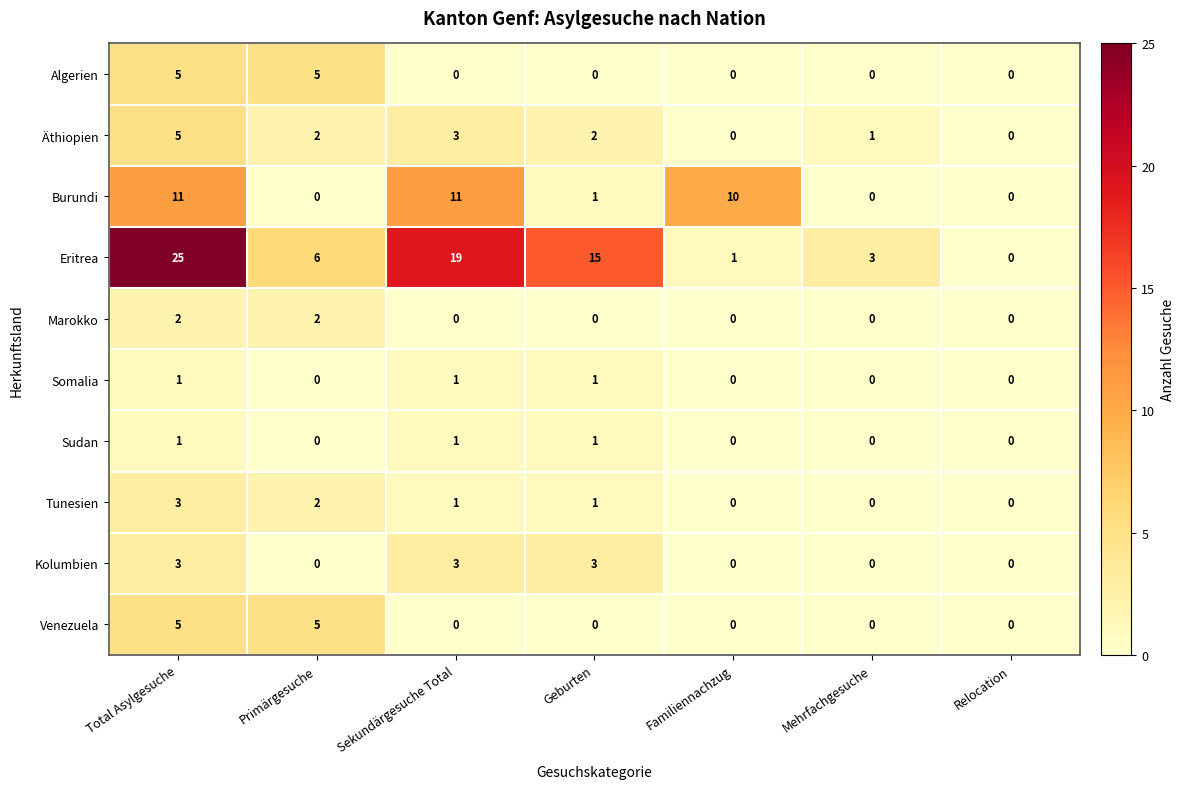

What is the difference between the highest and lowest values at Total Asylgesuche?

24